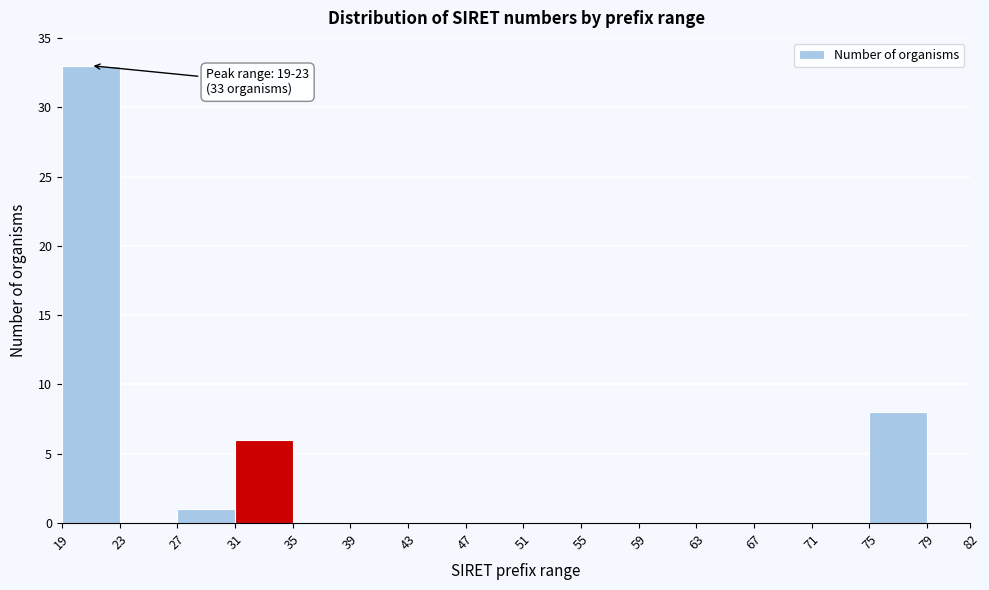

Which range on the x-axis has the tallest bar?

19 to 23